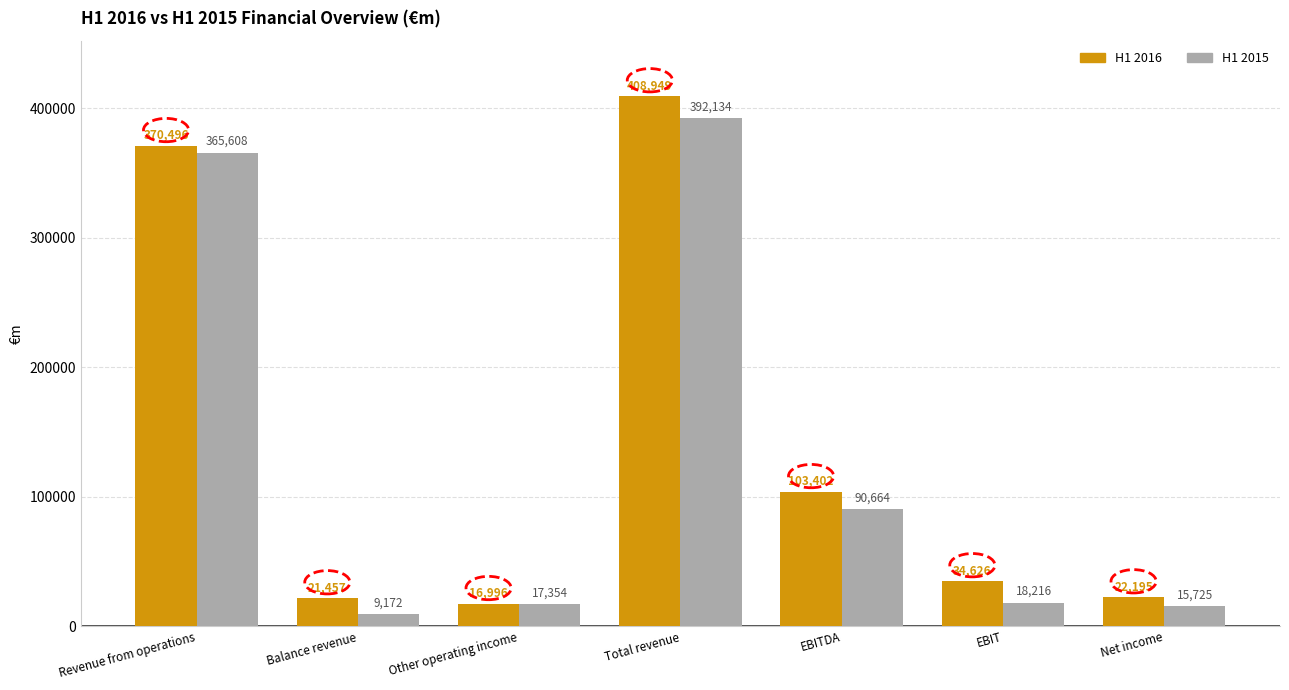

What are all the series names shown in the legend?

H1 2016, H1 2015